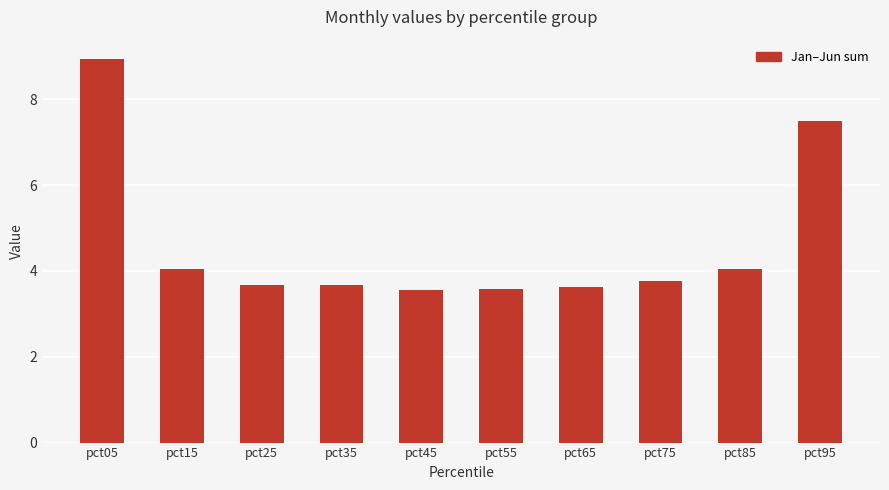

What is the smallest value displayed?

3.5